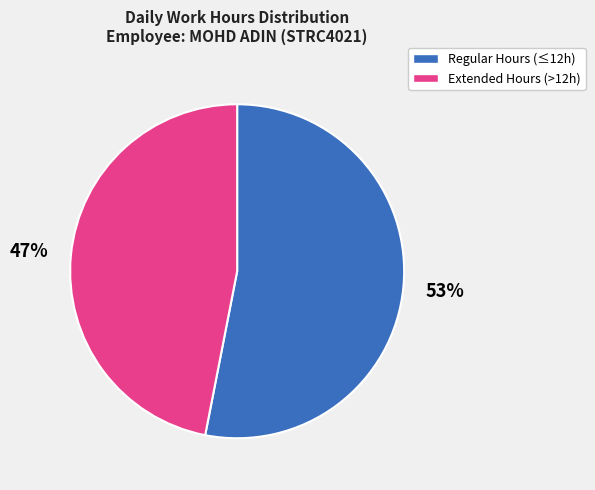

What is the smallest slice in the pie chart?

Extended Hours (>12h)